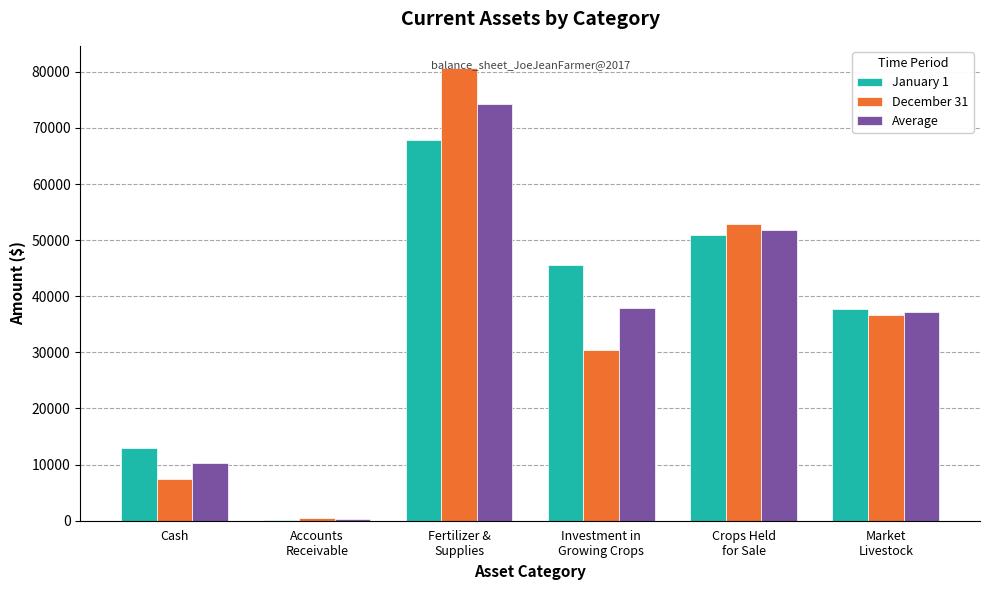

What is the sum of the Average values at Crops Held
for Sale and Market
Livestock?

89137.5